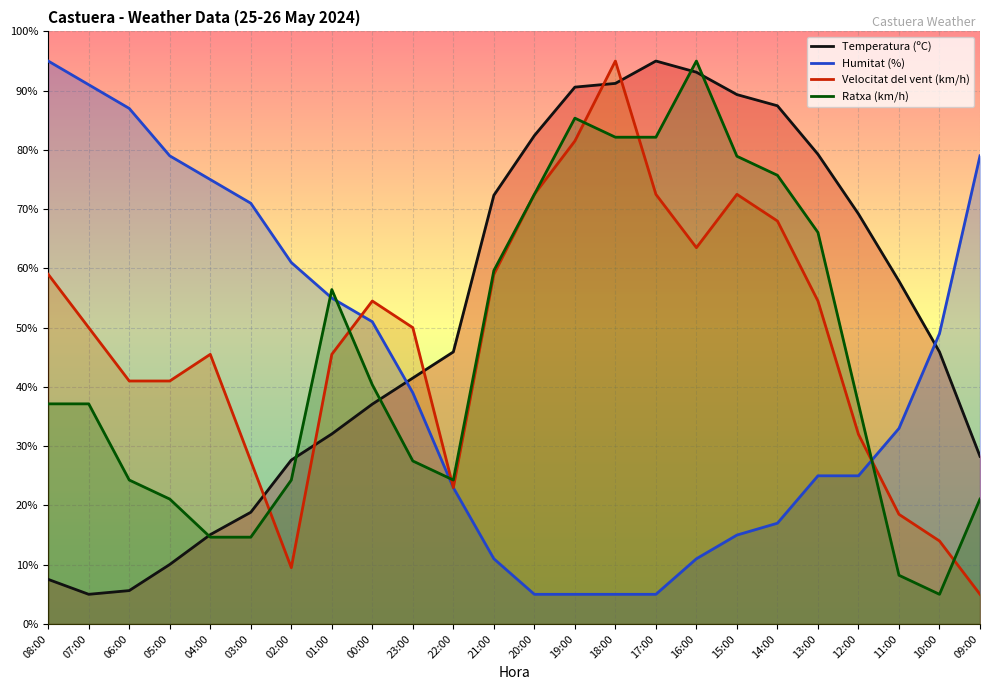

Reading right to left, transcribe all the data shown in this chart.

Temperatura (ºC): 09:00=28.3	10:00=45.9	11:00=57.9	12:00=69.2	13:00=79.3	14:00=87.4	15:00=89.3	16:00=93.1	17:00=95.0	18:00=91.2	19:00=90.6	20:00=82.4	21:00=72.3	22:00=45.9	23:00=41.5	00:00=37.1	01:00=32.1	02:00=27.7	03:00=18.8	04:00=15.1	05:00=10.0	06:00=5.6	07:00=5.0	08:00=7.5
Humitat (%): 09:00=79.0	10:00=49.0	11:00=33.0	12:00=25.0	13:00=25.0	14:00=17.0	15:00=15.0	16:00=11.0	17:00=5.0	18:00=5.0	19:00=5.0	20:00=5.0	21:00=11.0	22:00=23.0	23:00=39.0	00:00=51.0	01:00=55.0	02:00=61.0	03:00=71.0	04:00=75.0	05:00=79.0	06:00=87.0	07:00=91.0	08:00=95.0
Velocitat del vent (km/h): 09:00=5.0	10:00=14.0	11:00=18.5	12:00=32.0	13:00=54.5	14:00=68.0	15:00=72.5	16:00=63.5	17:00=72.5	18:00=95.0	19:00=81.5	20:00=72.5	21:00=59.0	22:00=23.0	23:00=50.0	00:00=54.5	01:00=45.5	02:00=9.5	03:00=27.5	04:00=45.5	05:00=41.0	06:00=41.0	07:00=50.0	08:00=59.0
Ratxa (km/h): 09:00=21.1	10:00=5.0	11:00=8.2	12:00=37.1	13:00=66.1	14:00=75.7	15:00=78.9	16:00=95.0	17:00=82.1	18:00=82.1	19:00=85.4	20:00=72.5	21:00=59.6	22:00=24.3	23:00=27.5	00:00=40.4	01:00=56.4	02:00=24.3	03:00=14.6	04:00=14.6	05:00=21.1	06:00=24.3	07:00=37.1	08:00=37.1